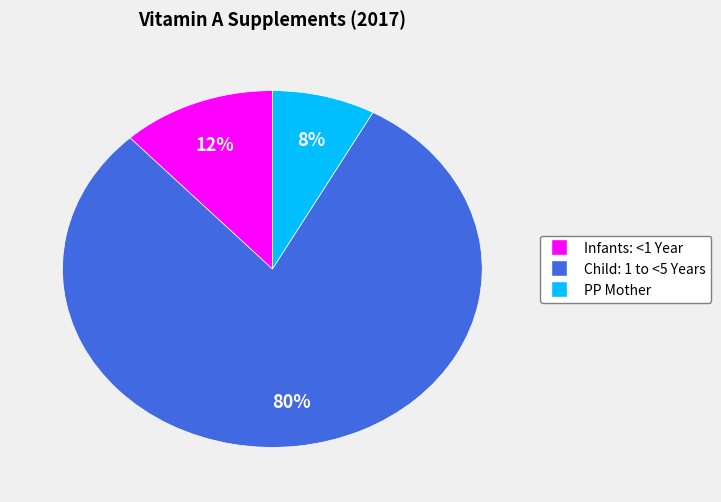

Count the number of slices in the pie.

3